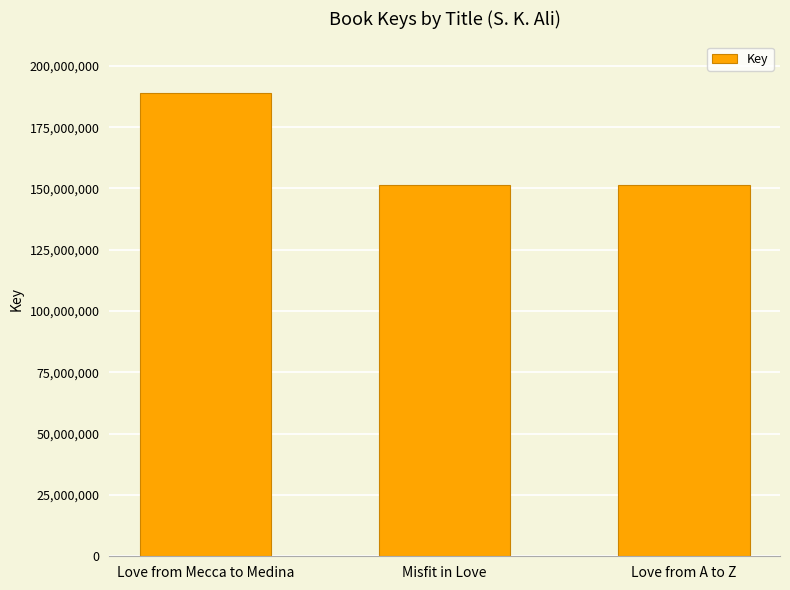

What is the sum of all values?

491747342